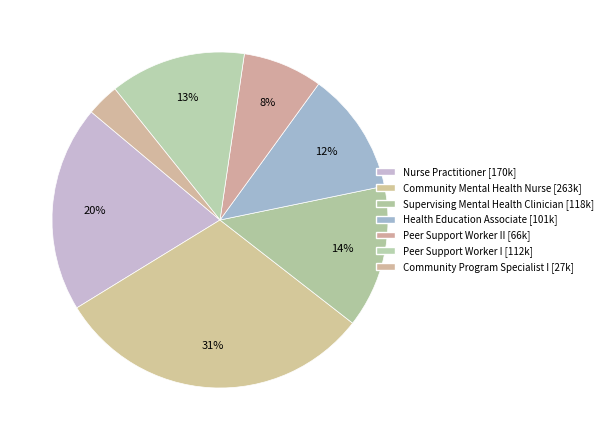

Is there any slice that represents more than half of the pie?

No